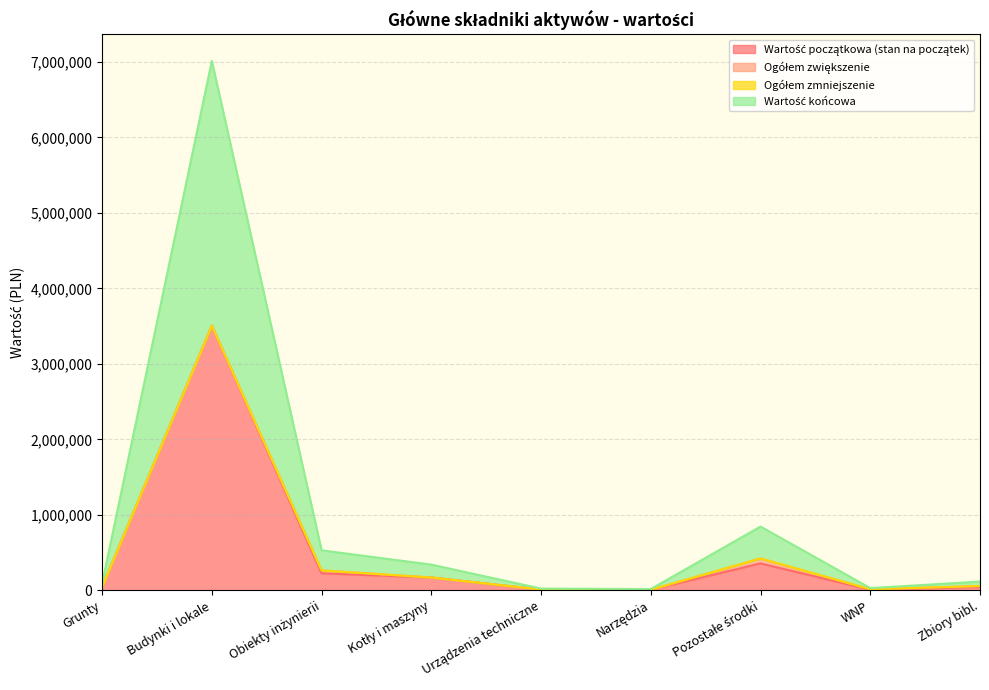

Does the chart display data point markers on the line(s)?

No